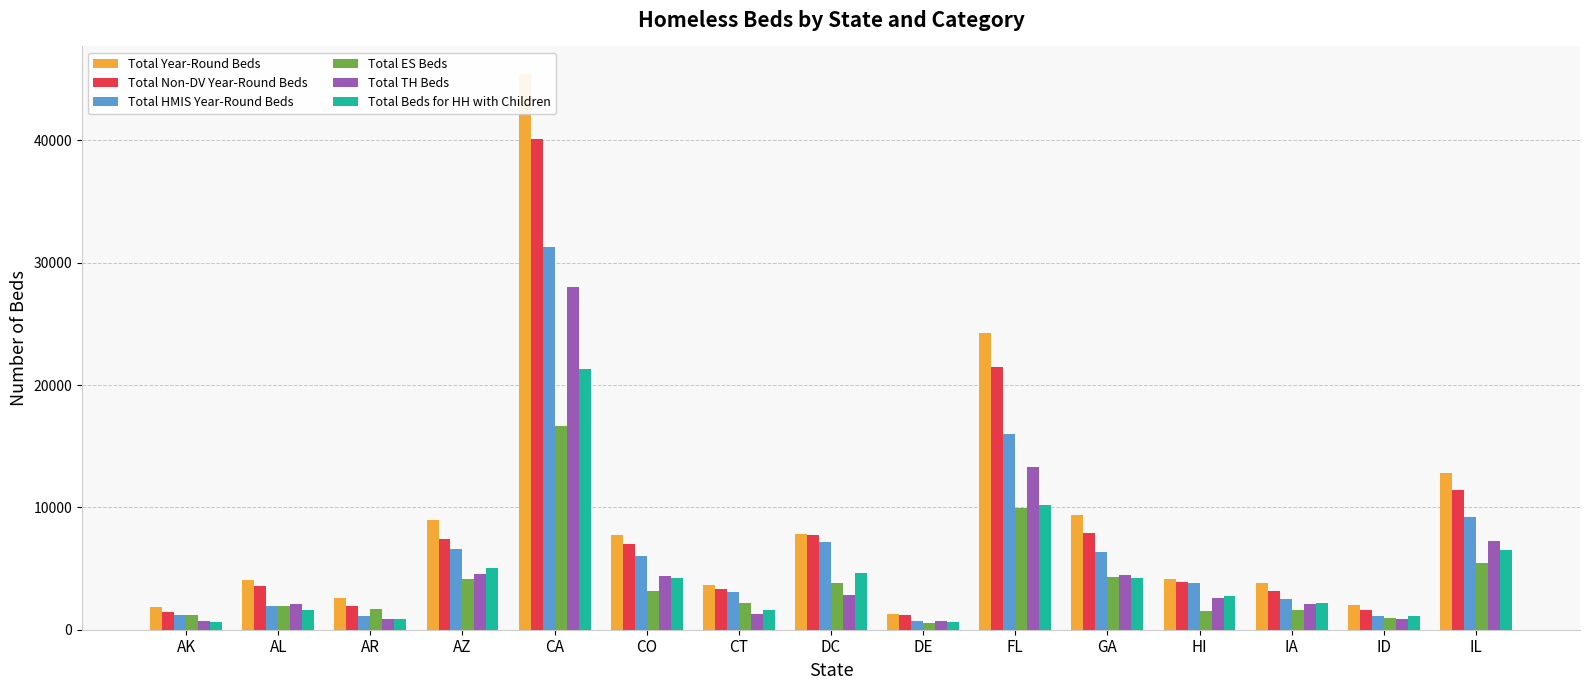

What is the difference between the highest and lowest values at CA?

28731